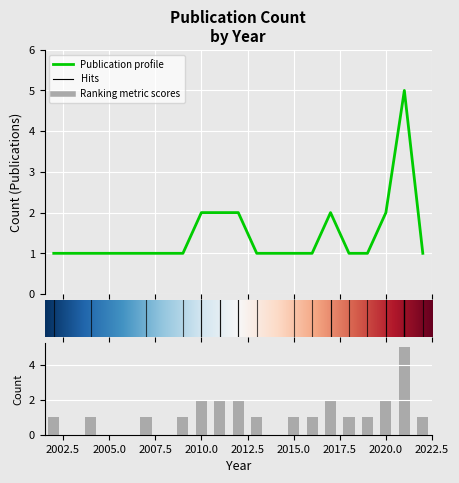

The chart shows a value of 1 at 2016. True or false?

False